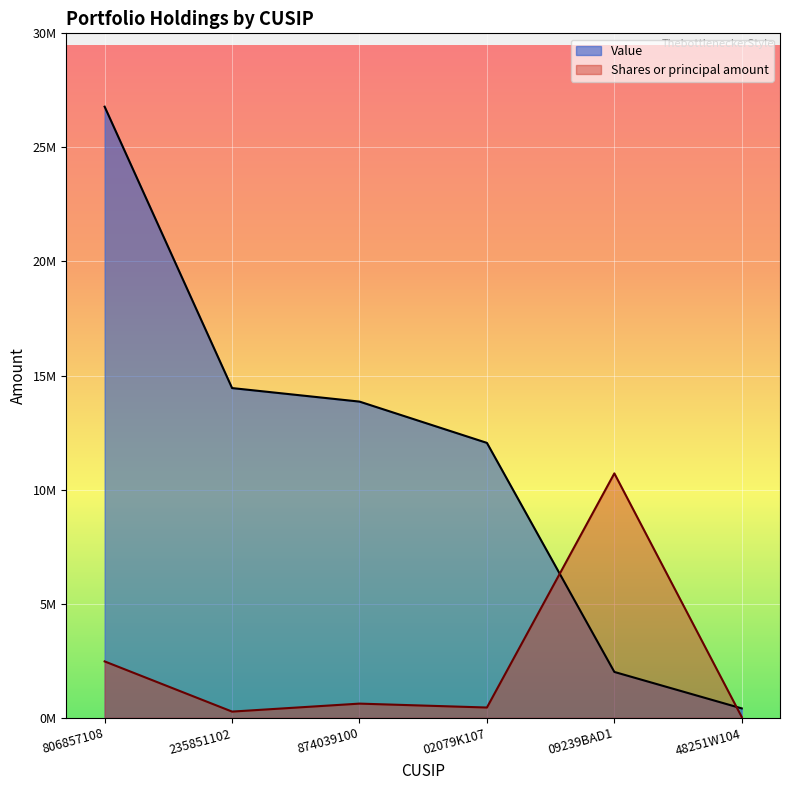

What is the spread (max minus min) of values at 02079K107?

11806512.0